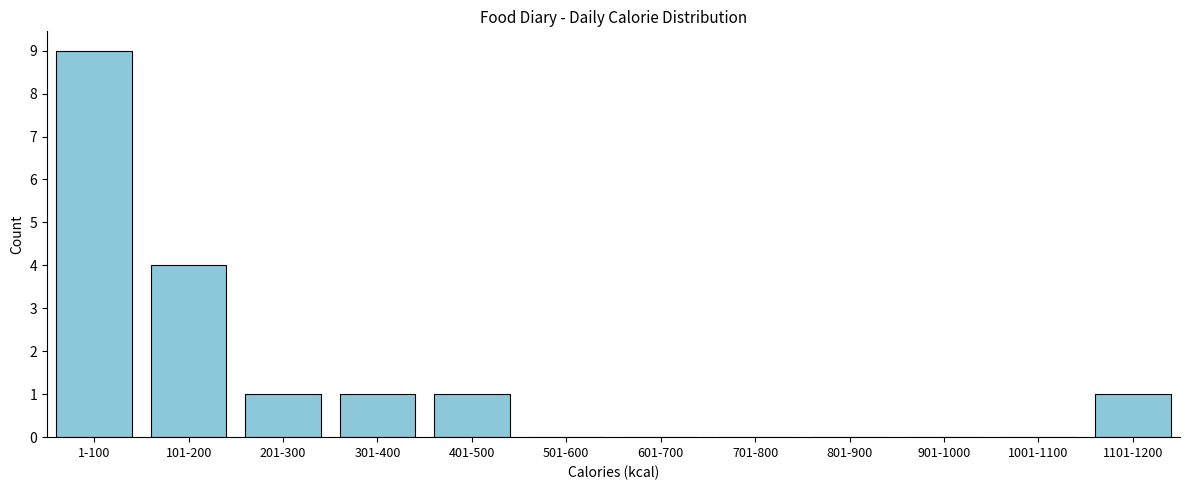

Reading left to right, what are all the values shown in this chart?

1-100=9	101-200=4	201-300=1	301-400=1	401-500=1	501-600=0	601-700=0	701-800=0	801-900=0	901-1000=0	1001-1100=0	1101-1200=1